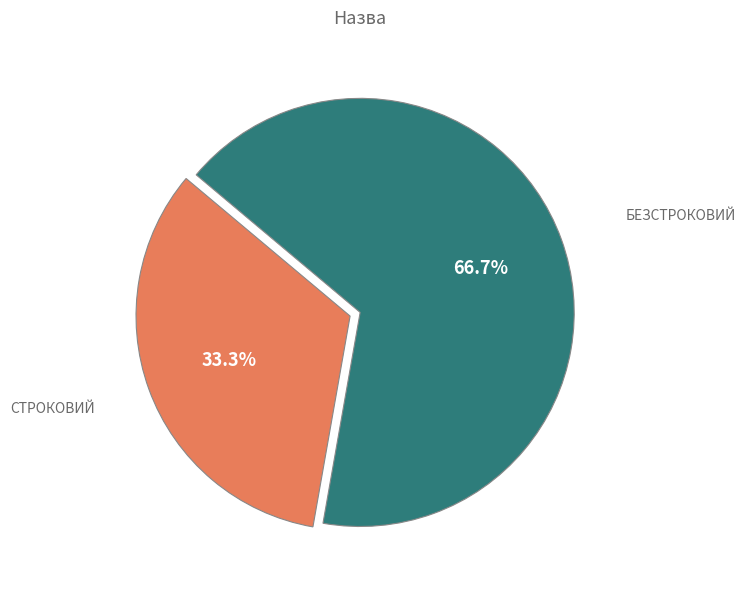

Is there any slice that represents more than half of the pie?

Yes